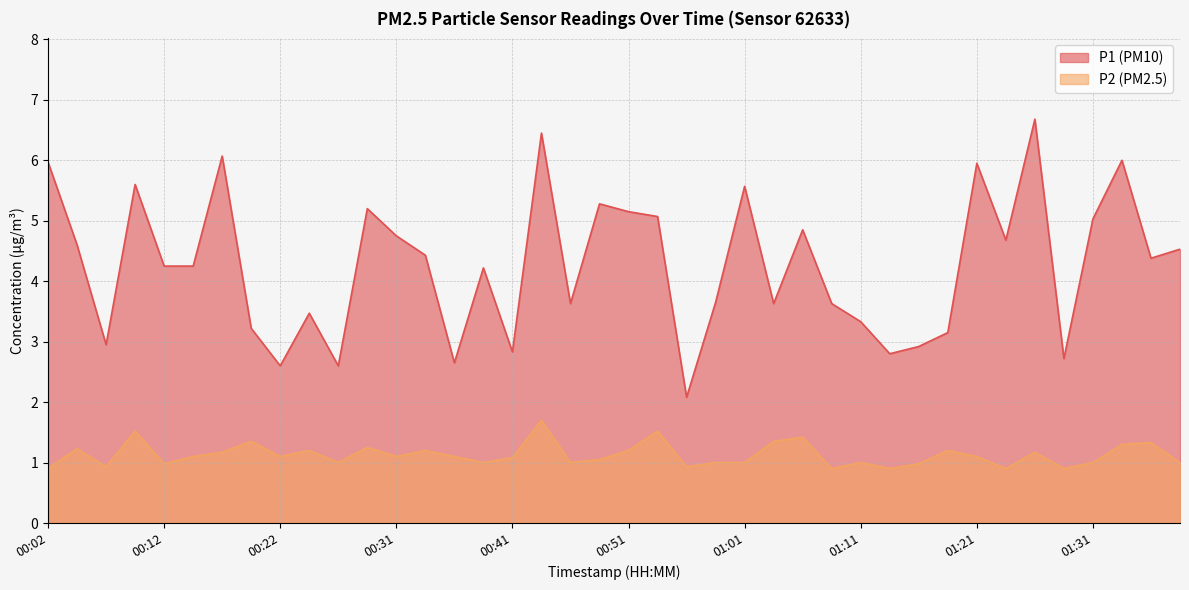

List the series in order of their overall mean, highest first.

P1, P2